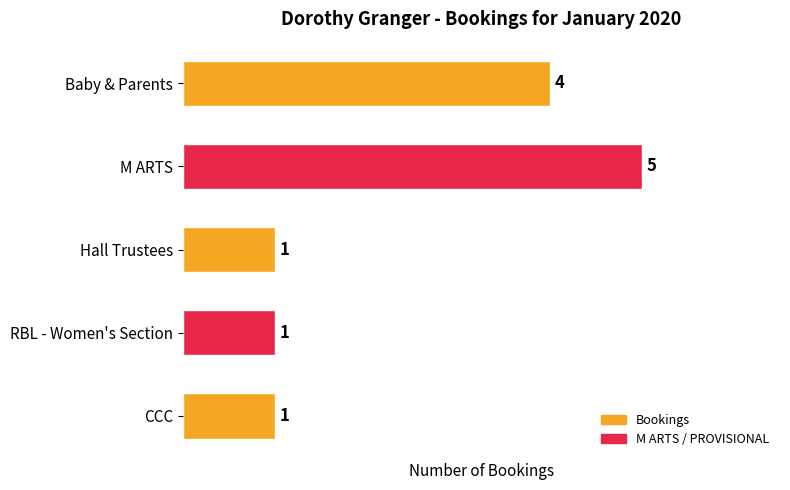

What is the difference between the maximum and minimum values?

4